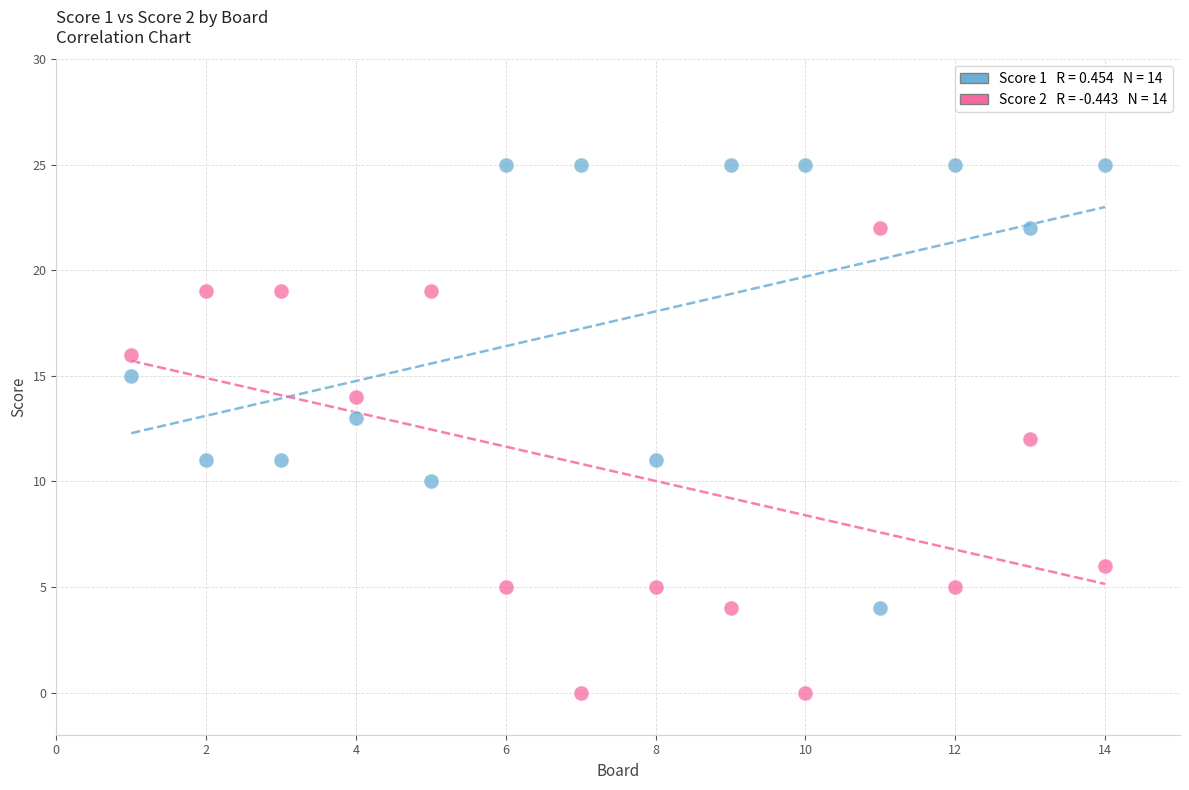

Across all data points, what is the range of Y values (max minus min)?

25